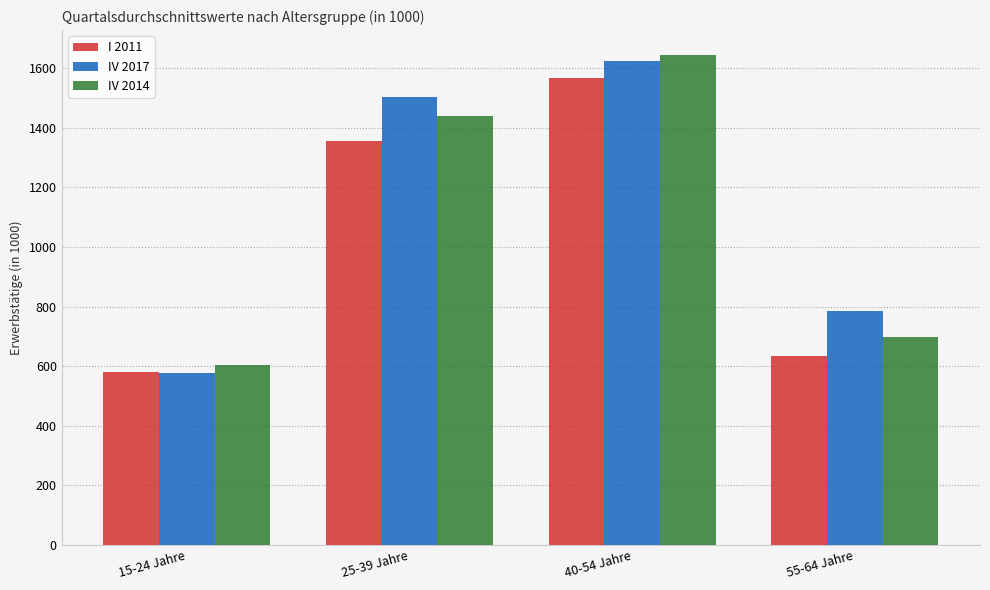

What is the sum of the I 2011 values at 40-54 Jahre and 55-64 Jahre?

2200.9